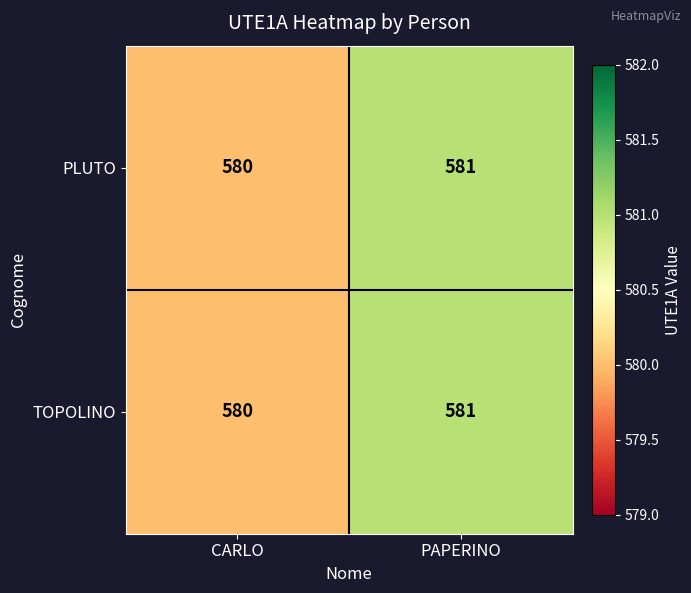

What is the sum of the TOPOLINO values at PAPERINO and CARLO?

1161